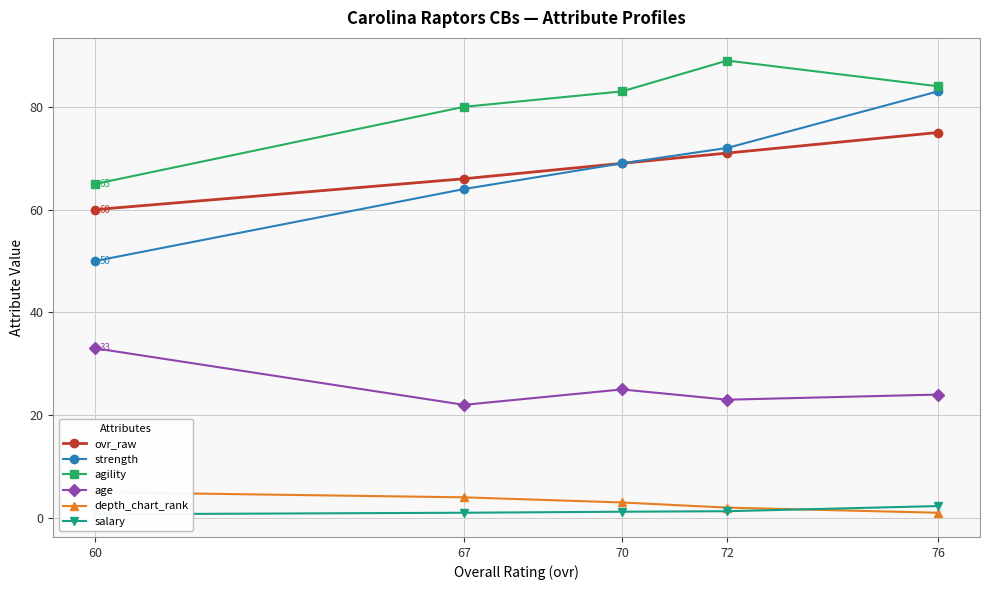

The depth_chart_rank series shows 1.9 at 60. True or false?

False